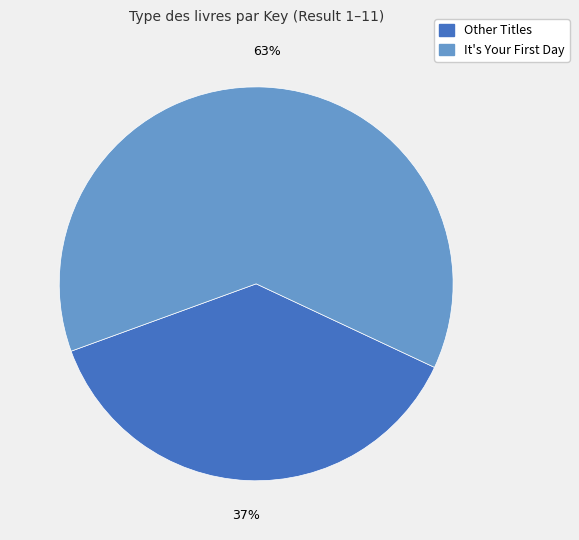

To the nearest percent, what is the average slice percentage?

50%